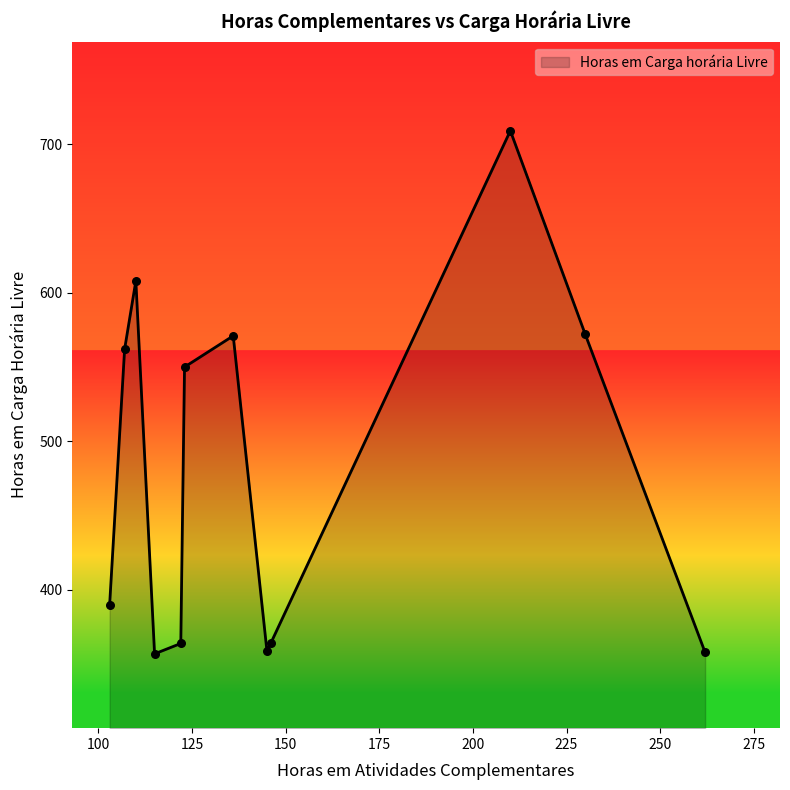

What is the minimum value shown in the chart?

357